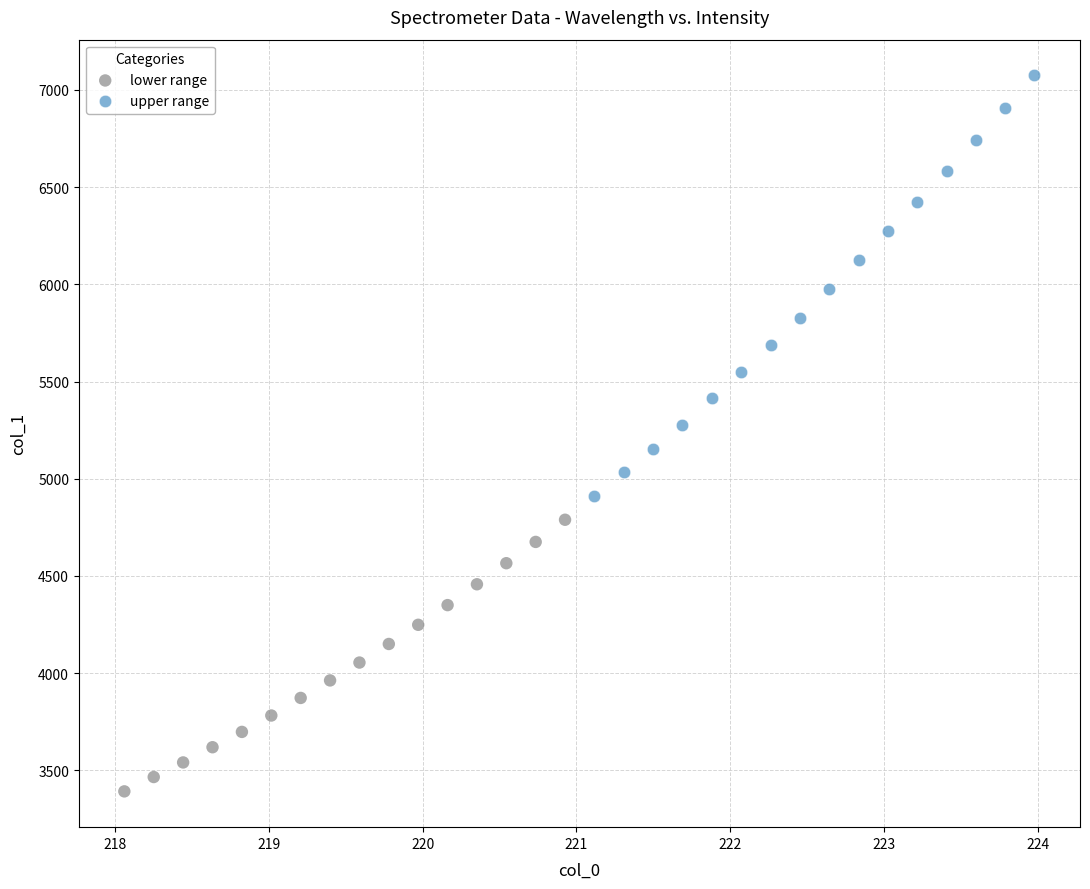

Which series reaches the maximum Y coordinate?

upper range